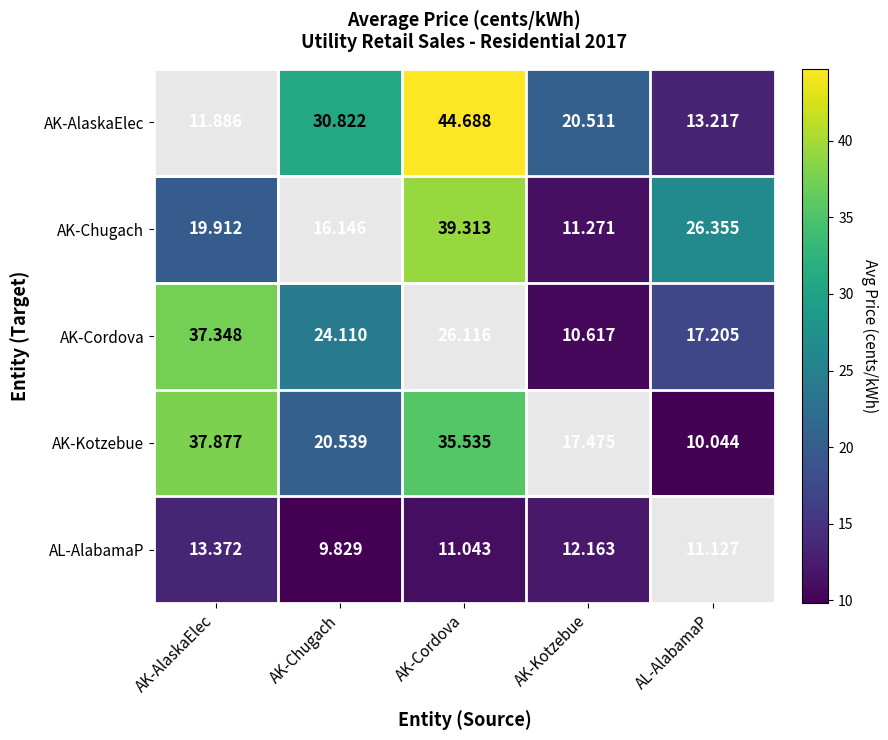

At which category is the sum across all series the highest?

AK-Cordova